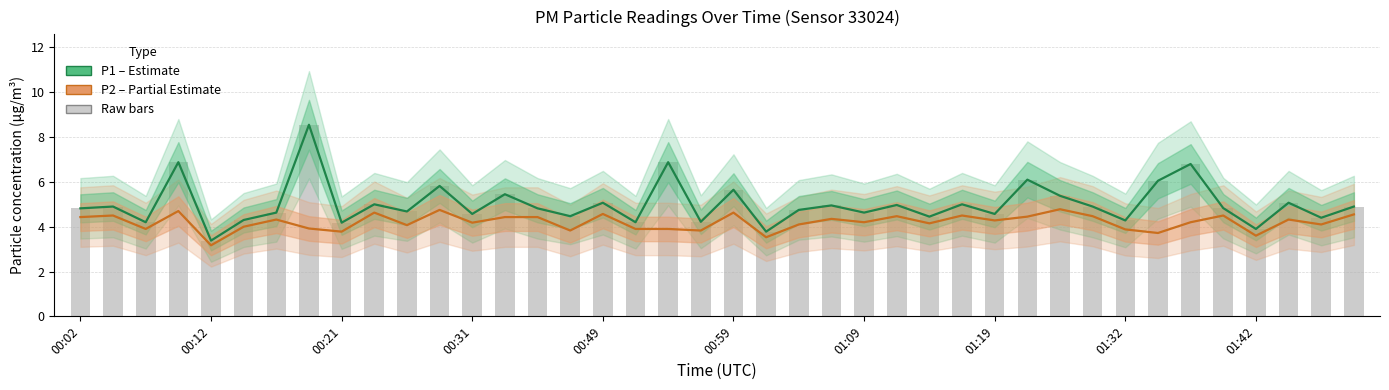

Read the P2 (Partial Estimate) value at 00:21.

3.9